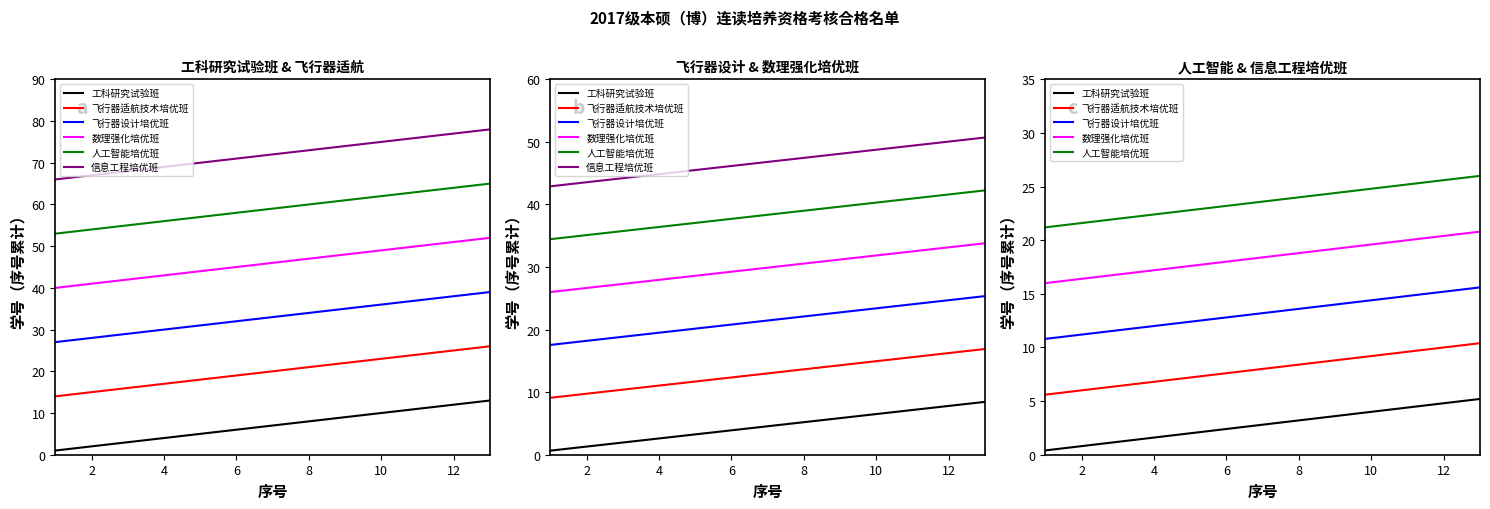

How many distinct data groups are displayed?

6